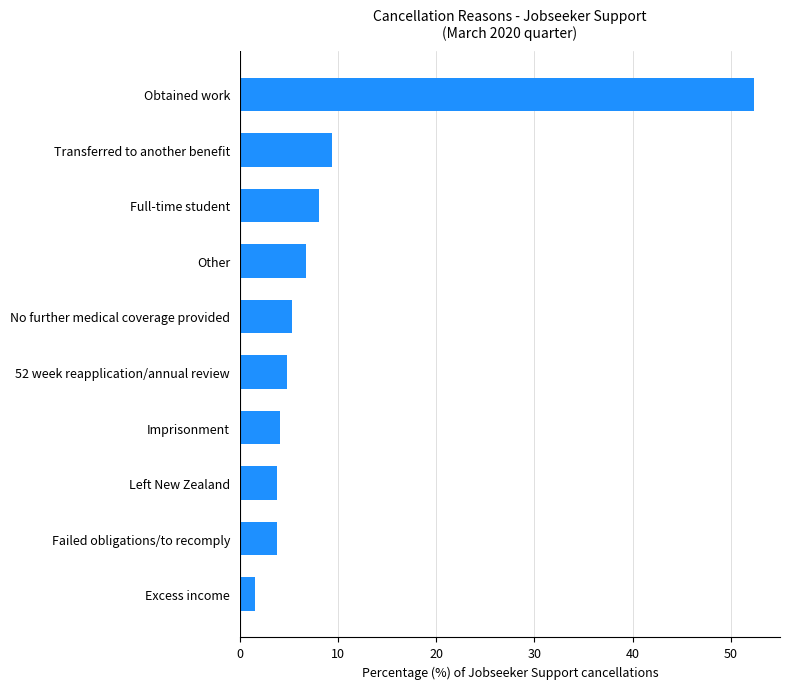

Reading bottom to top, transcribe all the data shown in this chart.

1.6	3.8	3.8	4.1	4.8	5.3	6.8	8.1	9.4	52.4